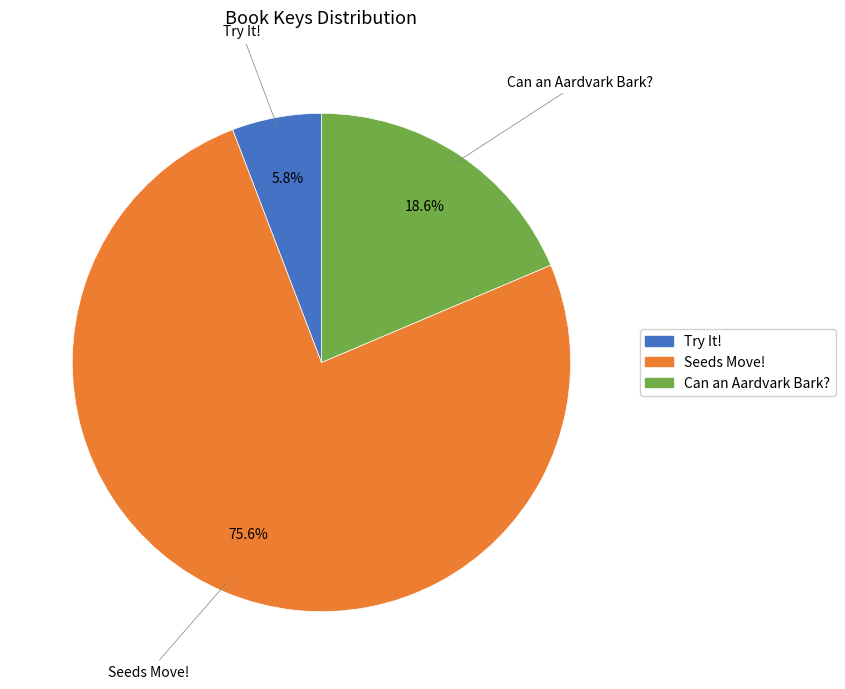

What is the ratio of the value at Seeds Move! to the value at Try It!?

13.0